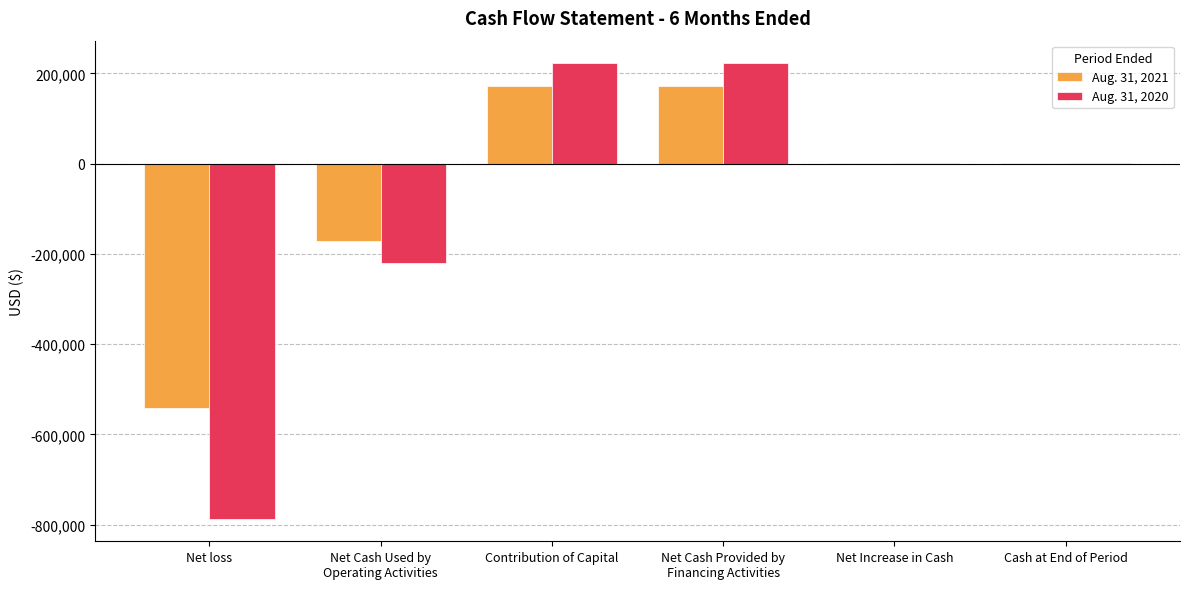

What is the total value across all series at Net loss?

-1327511